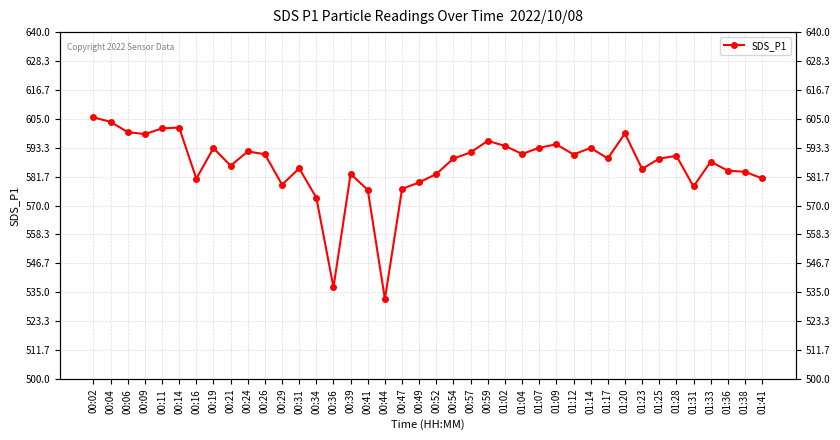

Which label corresponds to the smallest value in the chart?

00:44